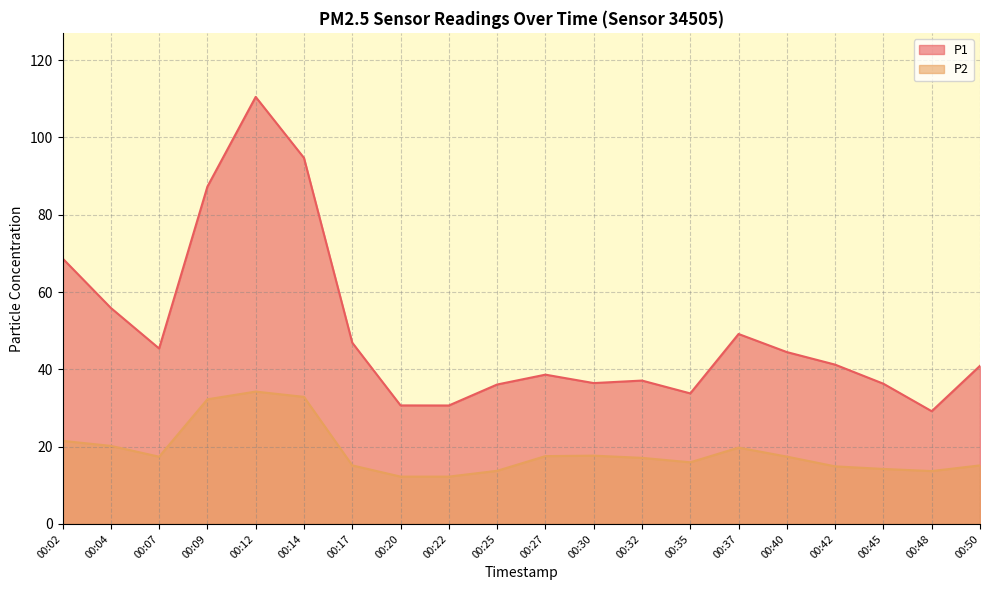

At 00:42, list the series in order from largest to smallest.

P1, P2